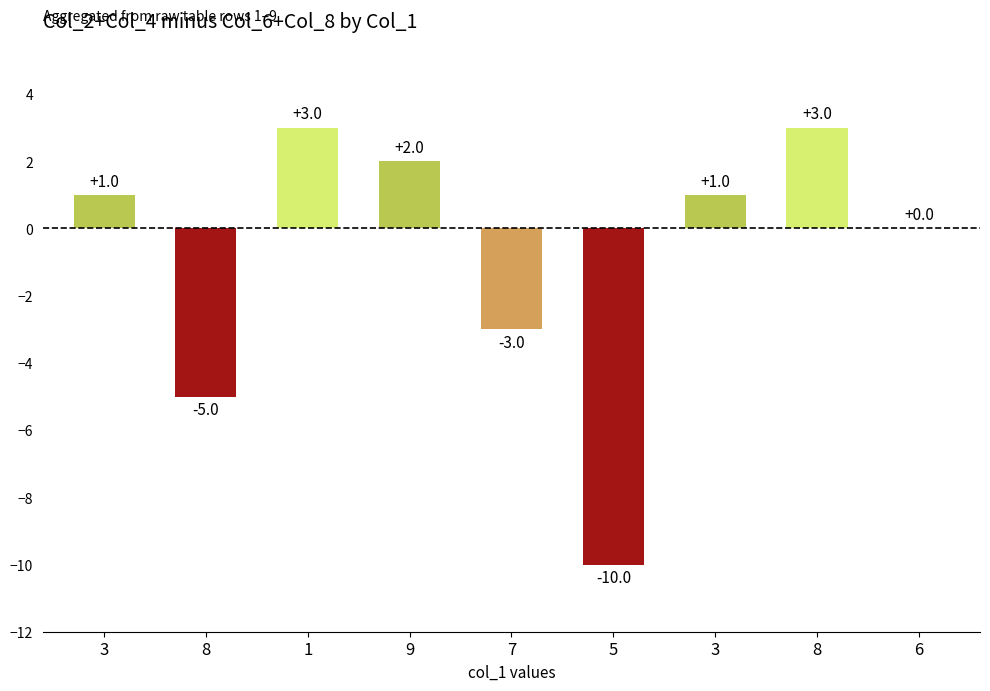

What is the difference between the values at 8 and 9?

7